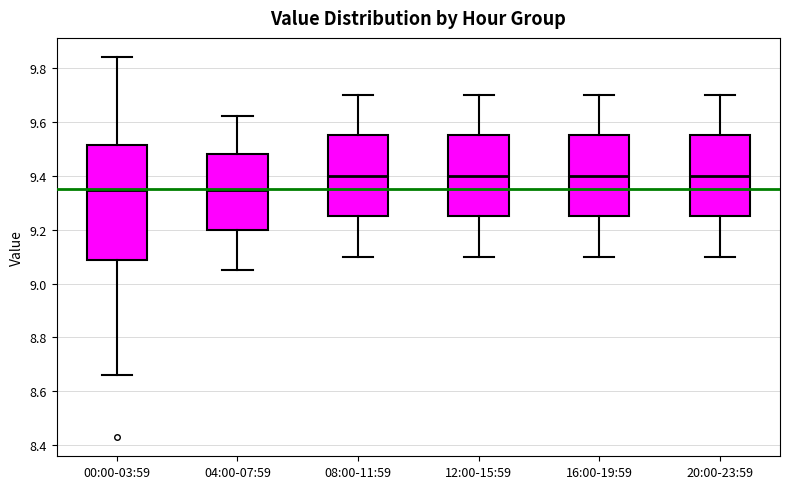

Reading left to right, transcribe this box plot: for each box, give where its median line is, the range the box spans, and where its two whiskers end, as read against the y-axis. The values are not printed on the chart, so give them approximately, as read against the axis.

00:00-03:59: median 9.34, box 9.08 to 9.52, whiskers 8.66 to 9.84
04:00-07:59: median 9.34, box 9.20 to 9.48, whiskers 9.06 to 9.62
08:00-11:59: median 9.40, box 9.26 to 9.56, whiskers 9.10 to 9.70
12:00-15:59: median 9.40, box 9.26 to 9.56, whiskers 9.10 to 9.70
16:00-19:59: median 9.40, box 9.26 to 9.56, whiskers 9.10 to 9.70
20:00-23:59: median 9.40, box 9.26 to 9.56, whiskers 9.10 to 9.70